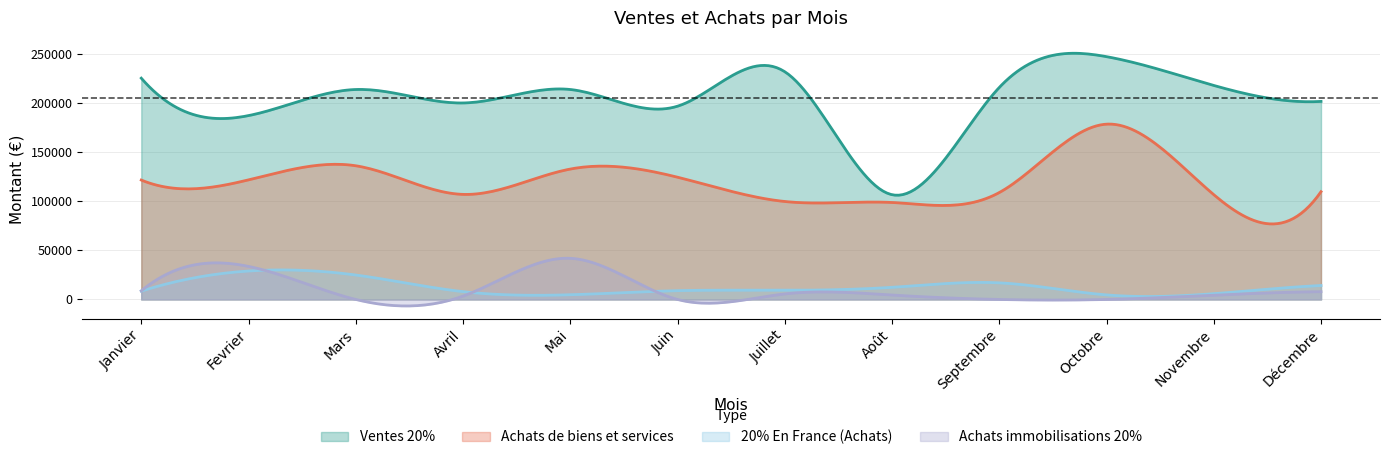

At which label is Achats de biens et services closest to 138489?

Mars